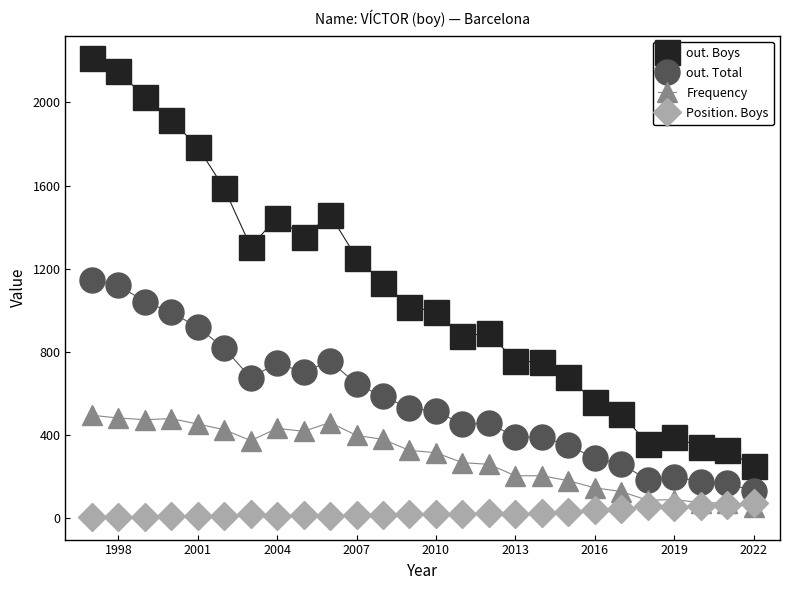

Which series has the widest spread of values?

out. Boys